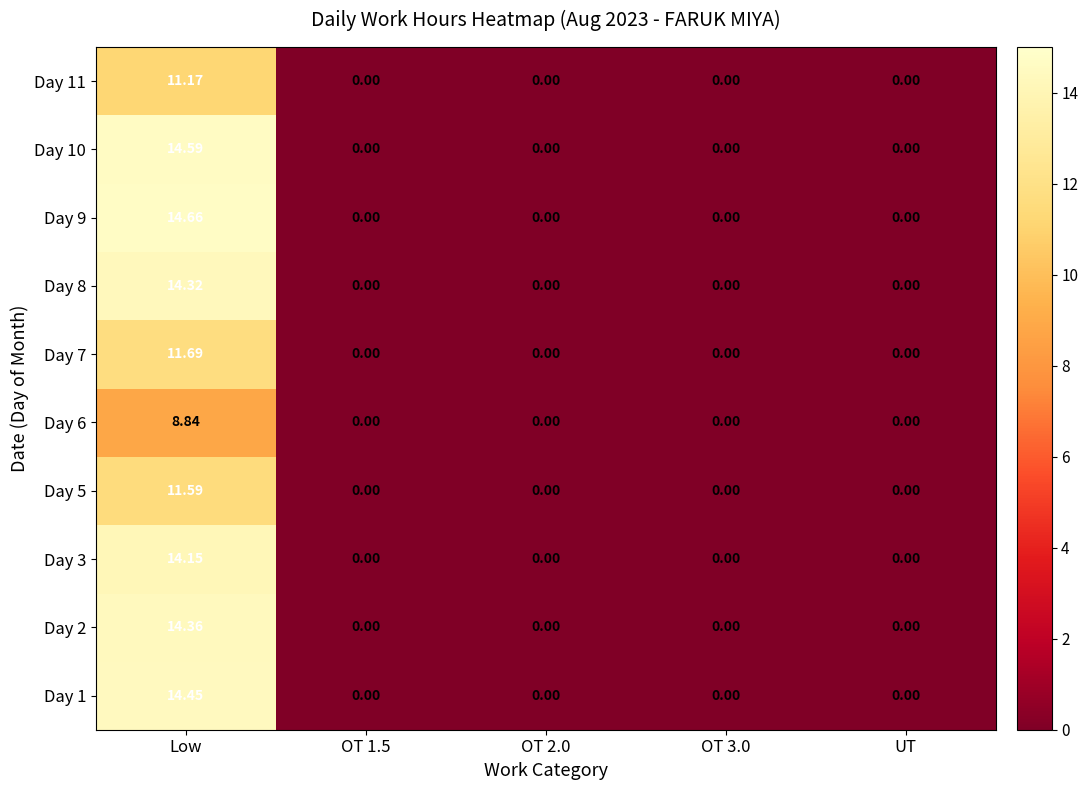

Which category has the highest value in the Day 1 series?

Low